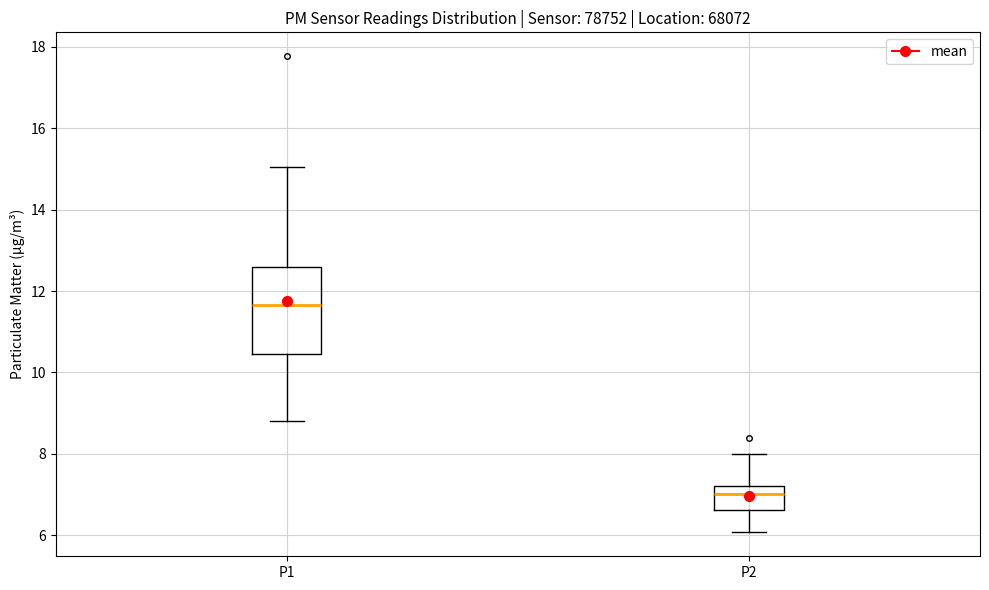

Which box's median line is the lowest?

P2